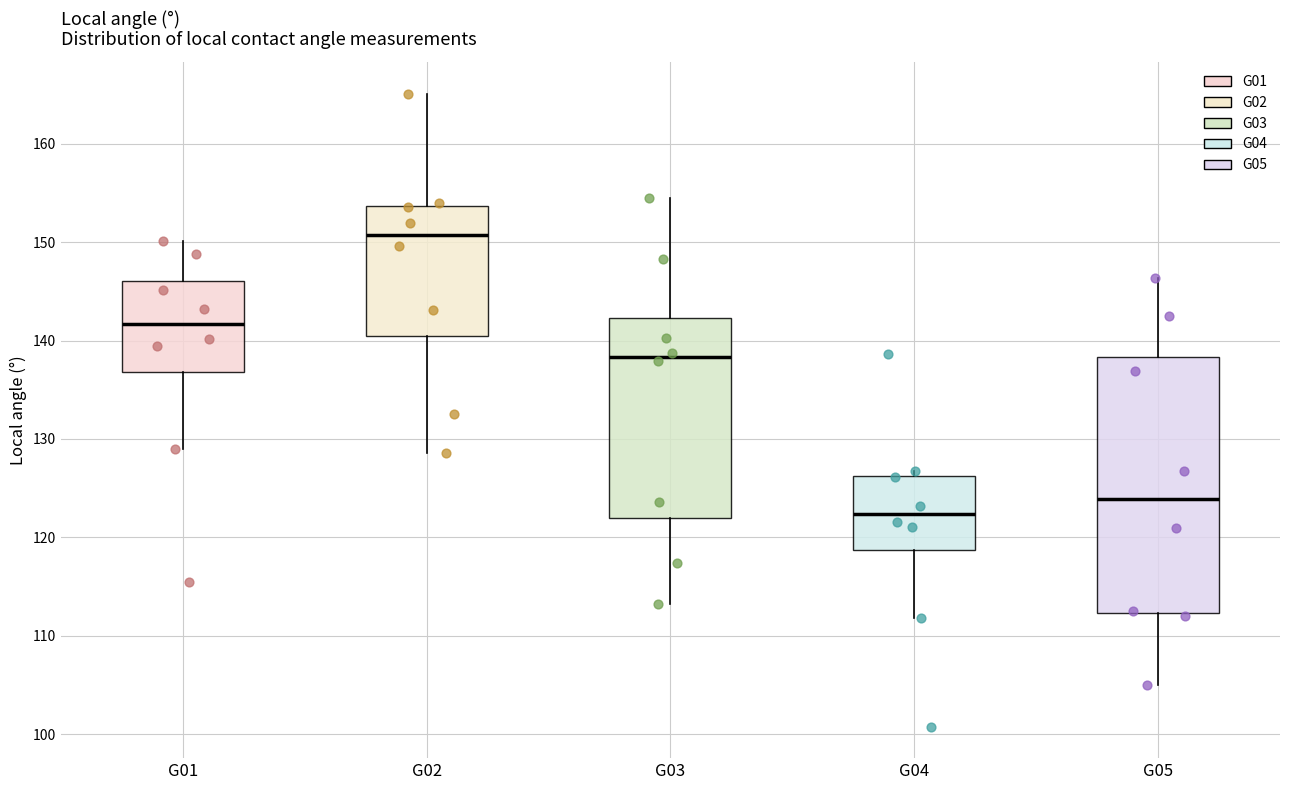

Reading left to right, read every box against the y-axis: the position of its median line, the range the box covers, and the ends of its whiskers. The values are not printed on the chart, so give them approximately, as read against the axis.

G01: median 142, box 137 to 146, whiskers 129 to 150
G02: median 151, box 140 to 154, whiskers 129 to 165
G03: median 138, box 122 to 142, whiskers 113 to 154
G04: median 122, box 119 to 126, whiskers 112 to 127
G05: median 124, box 112 to 138, whiskers 105 to 146